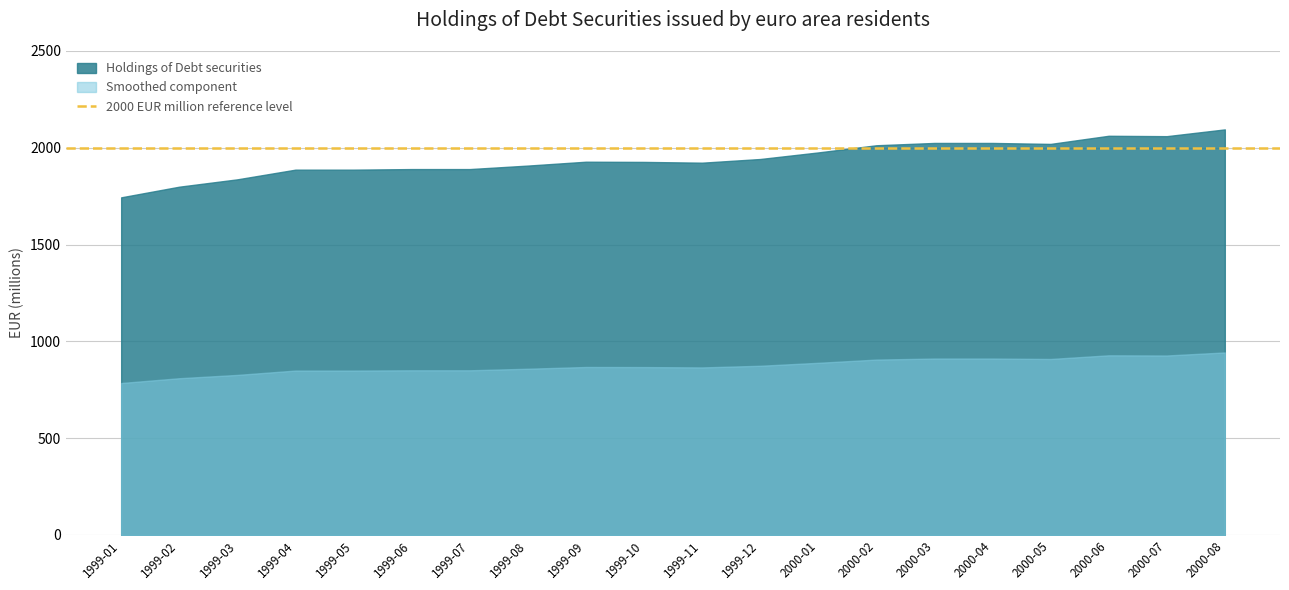

Is it true that the value at 2000-05 is 3097?

False